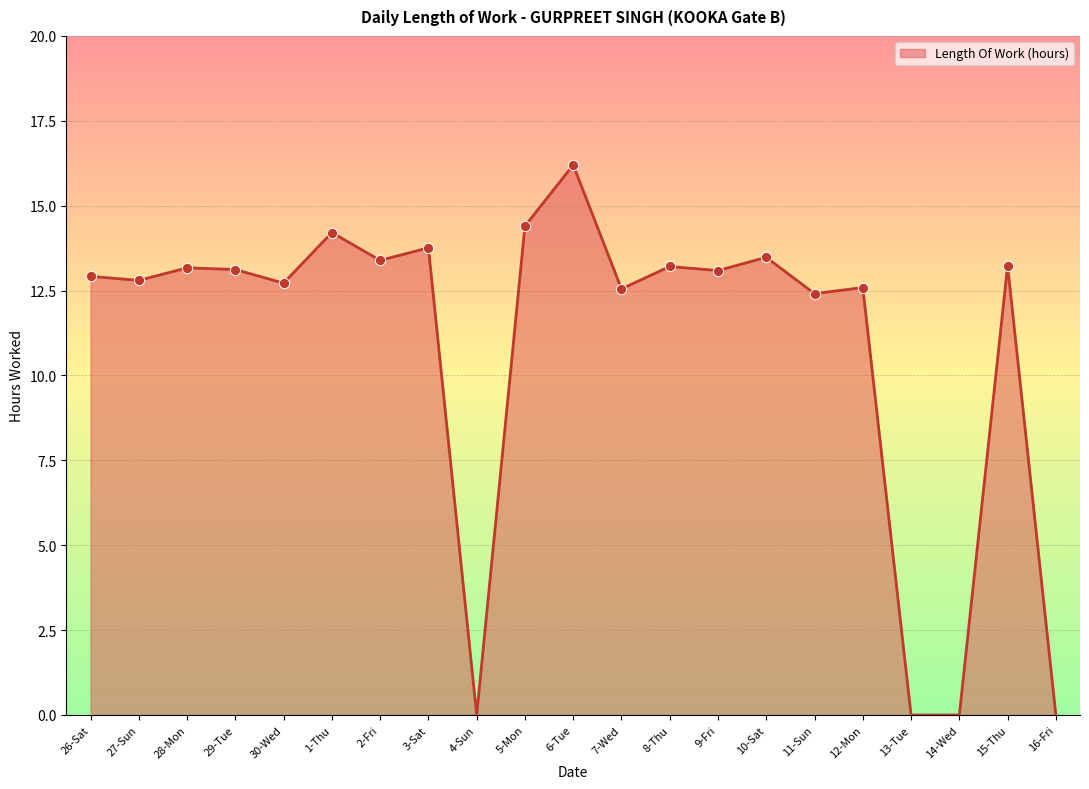

Between 11-Sun and 9-Fri, which is larger?

9-Fri